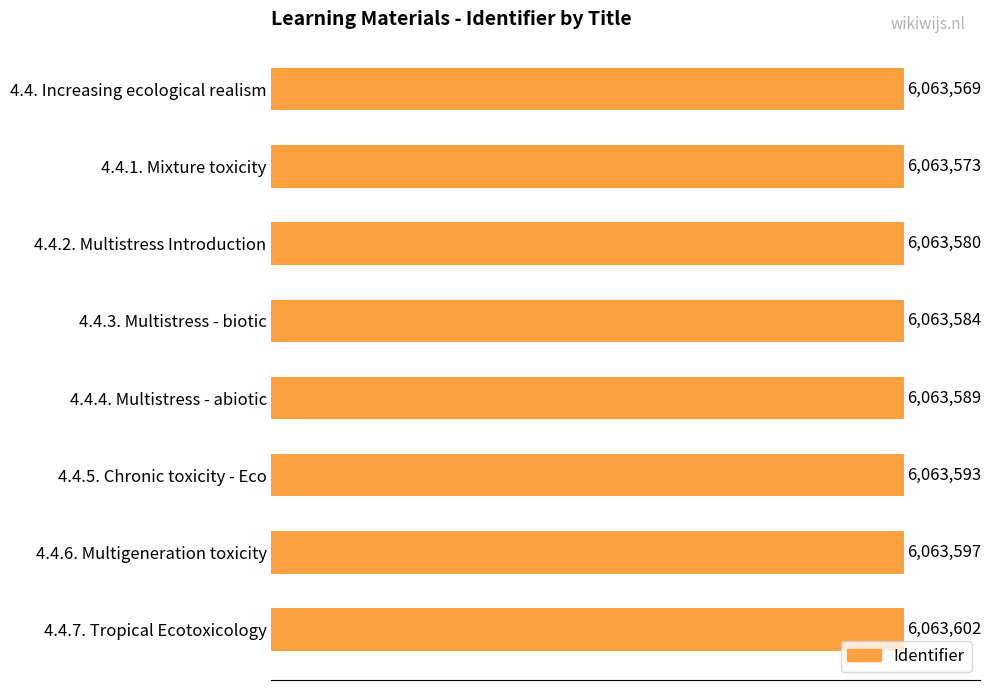

How many data points are less than 6063589?

4